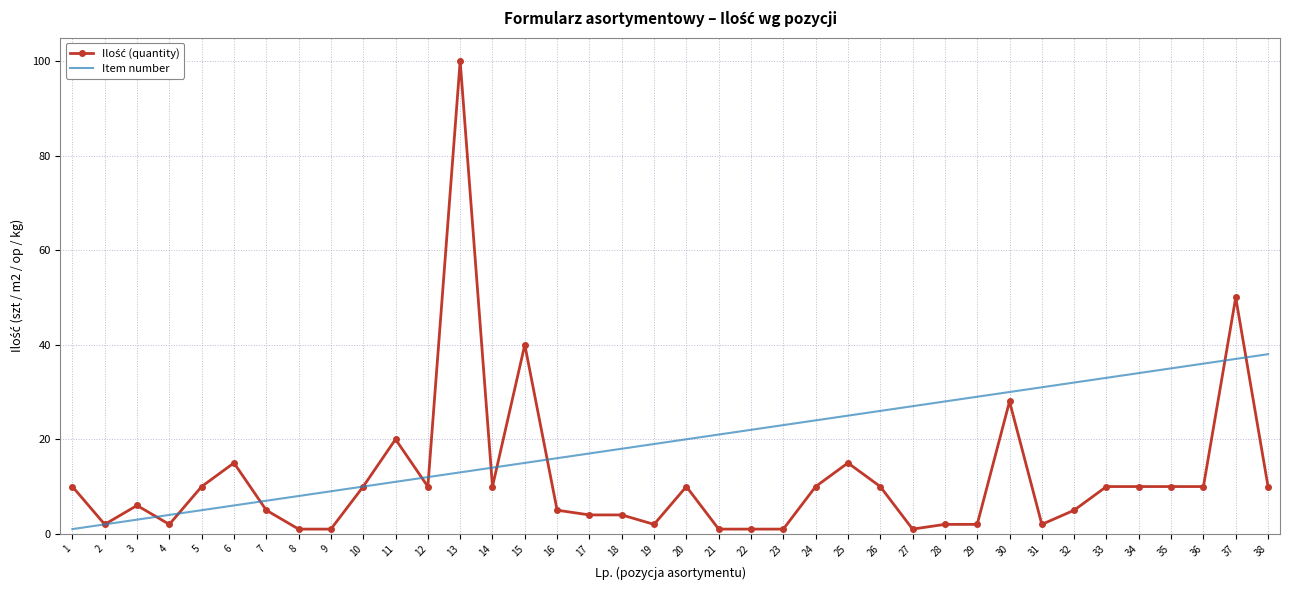

The value of Item number at 23 is 23. True or false?

True